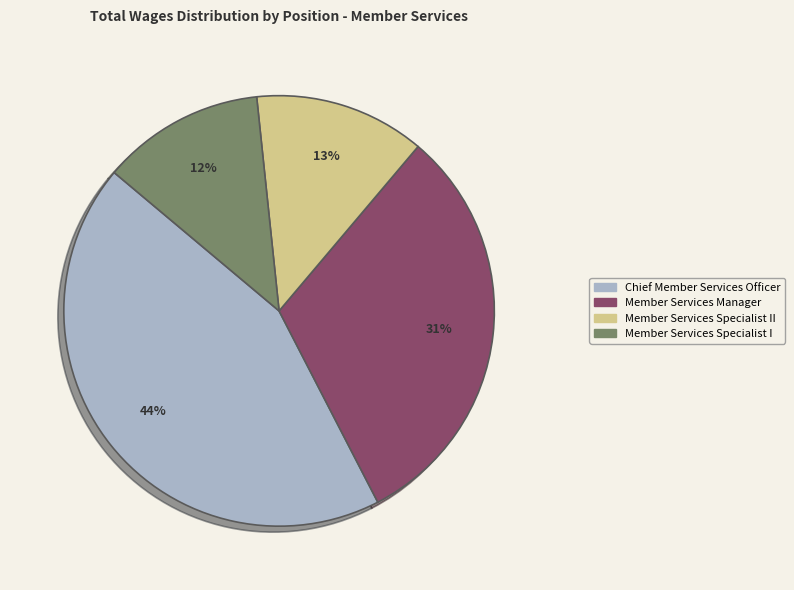

Is the sum of Member Services Manager and Member Services Specialist I greater than half?

No